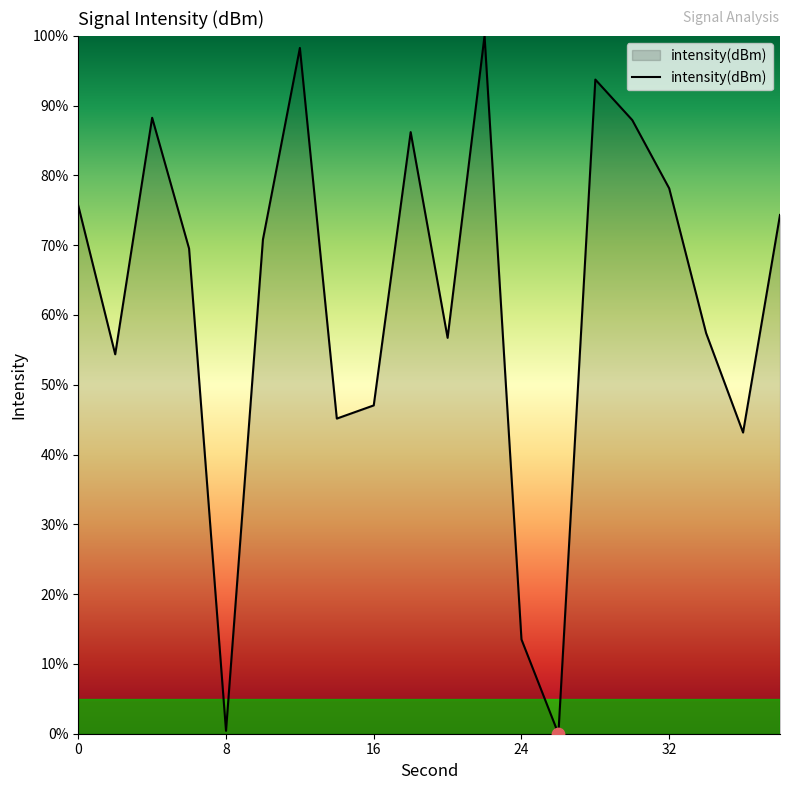

What is the difference between the maximum and minimum values?

100.0